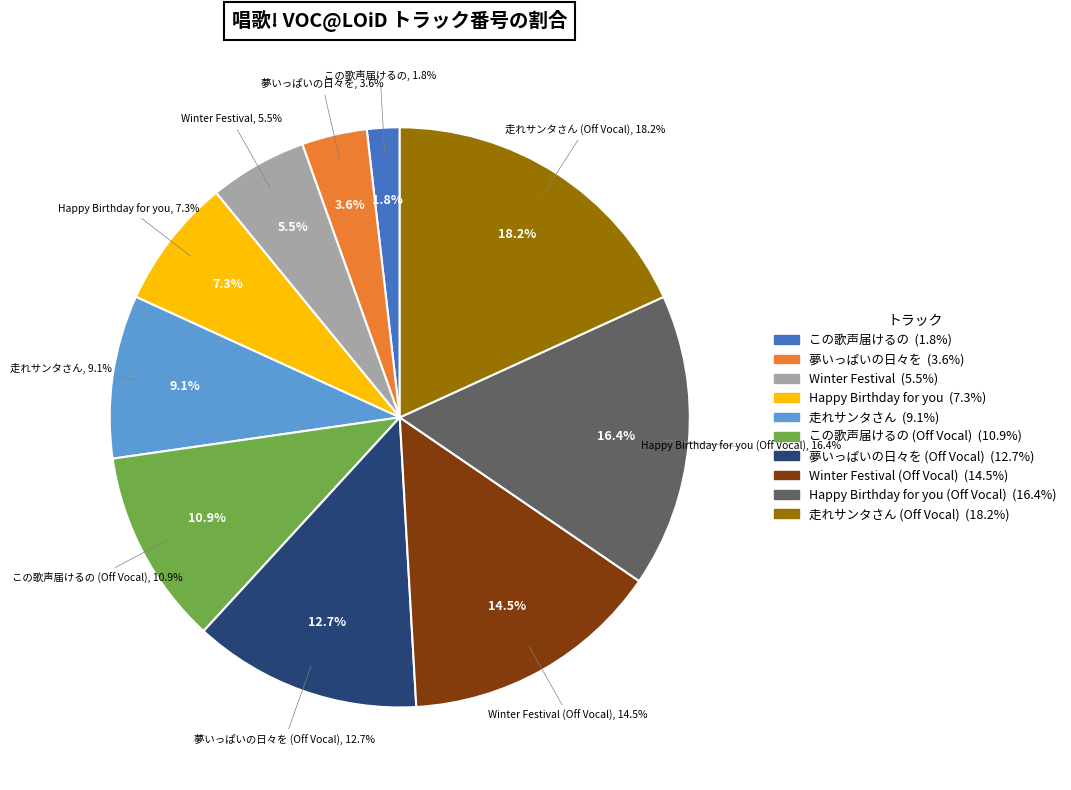

How many segments does this pie chart have?

10